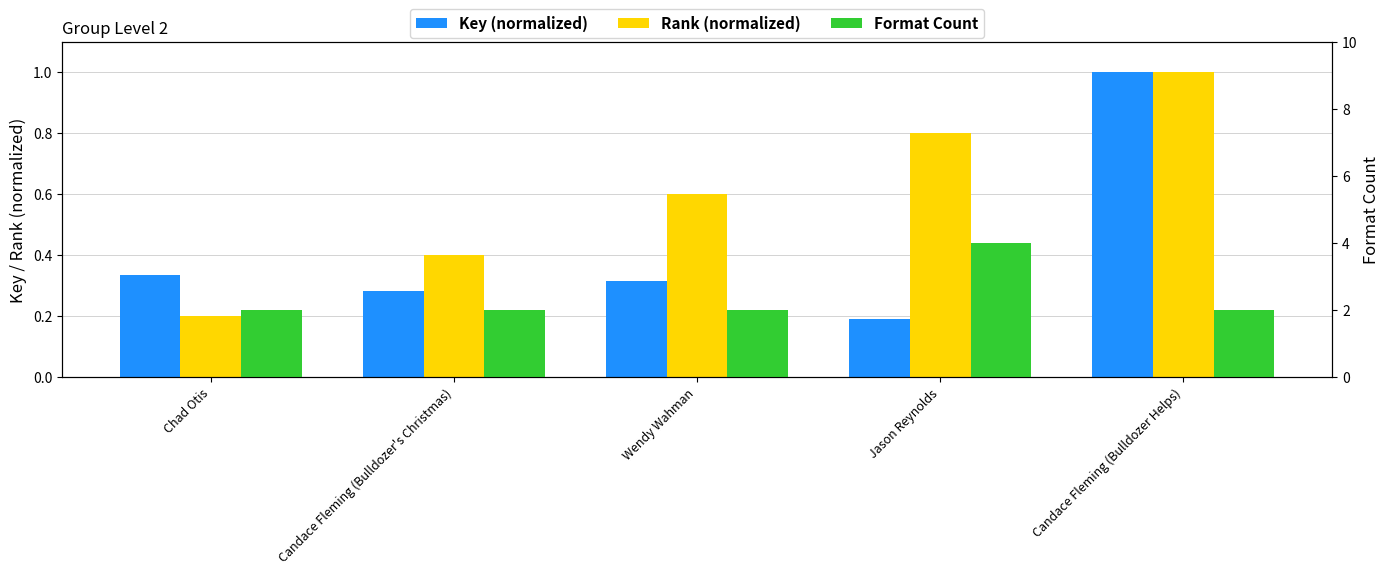

What is the sum of all Rank (normalized) values?

3.0